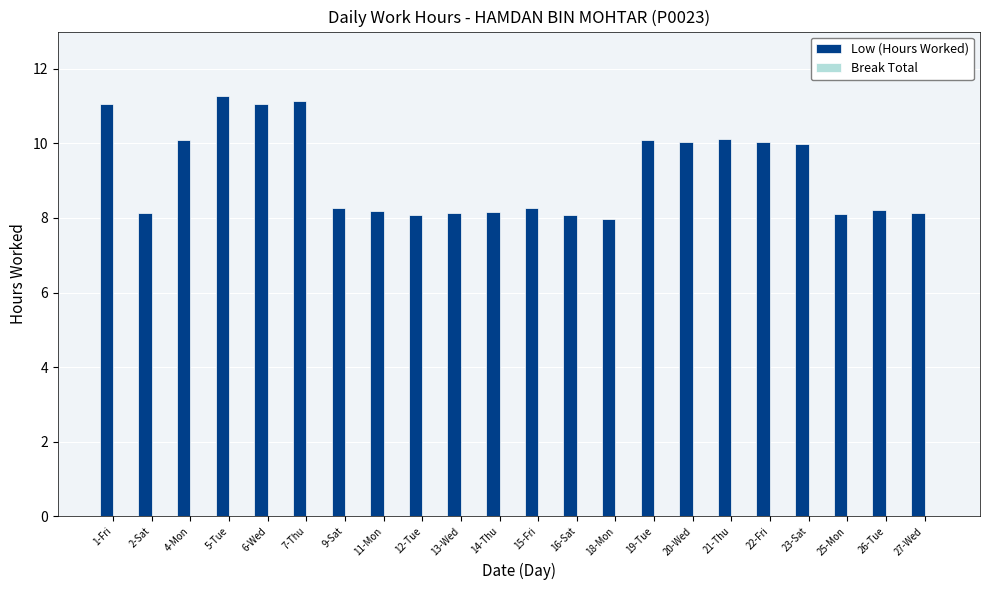

What is the label of the 18th bar from the left?

22-Fri